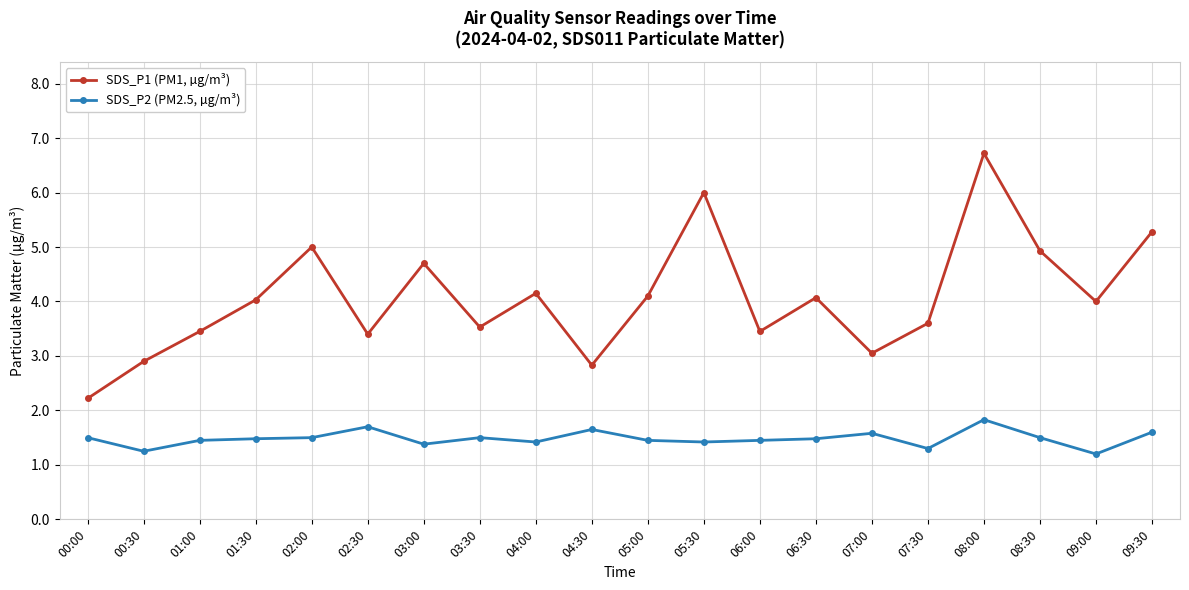

What is the value of the SDS_P1 (PM1, µg/m³) point at the 14th from the left?

4.1